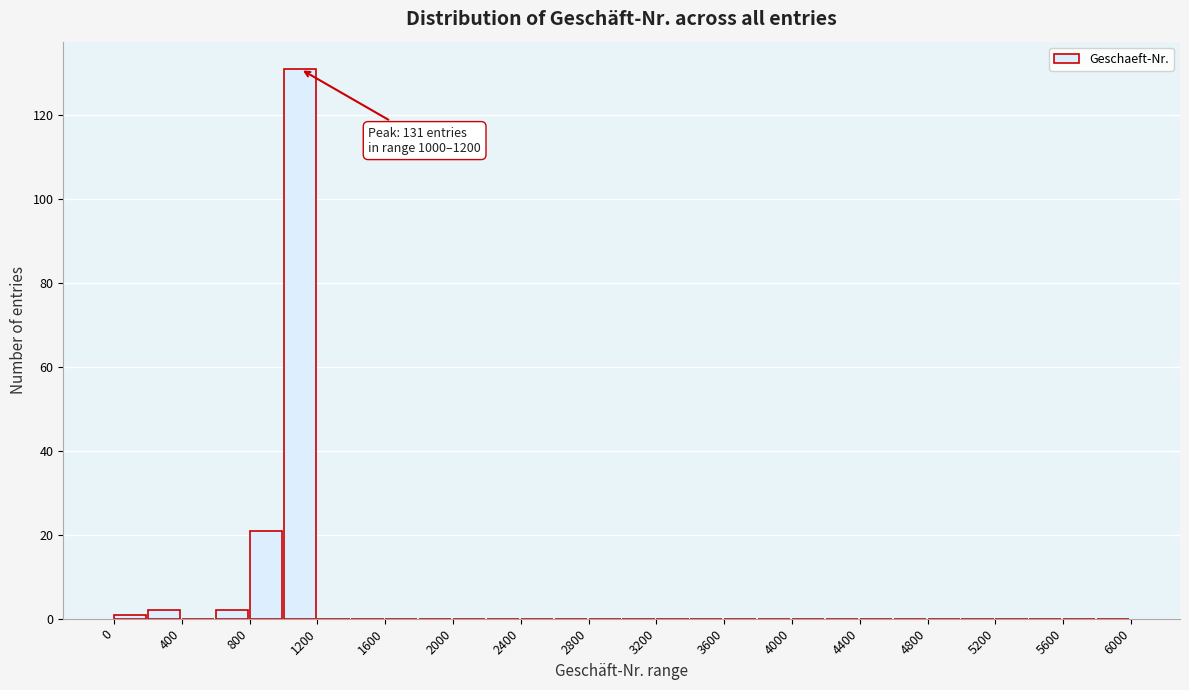

Which range on the x-axis has the tallest bar?

1000 to 1200